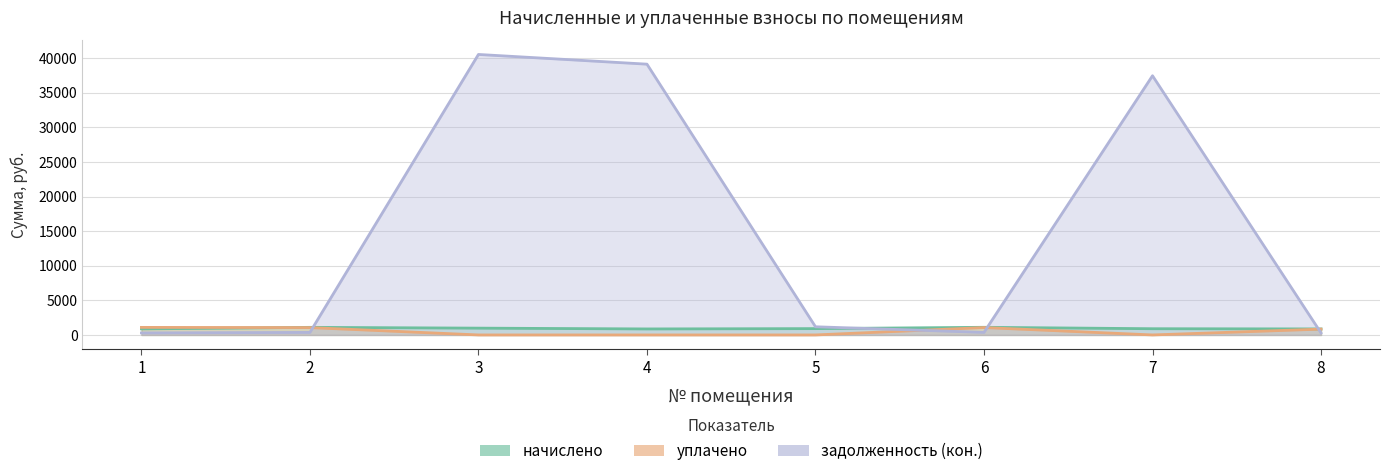

Which series has the largest range (max minus min)?

задолженность (кон.)